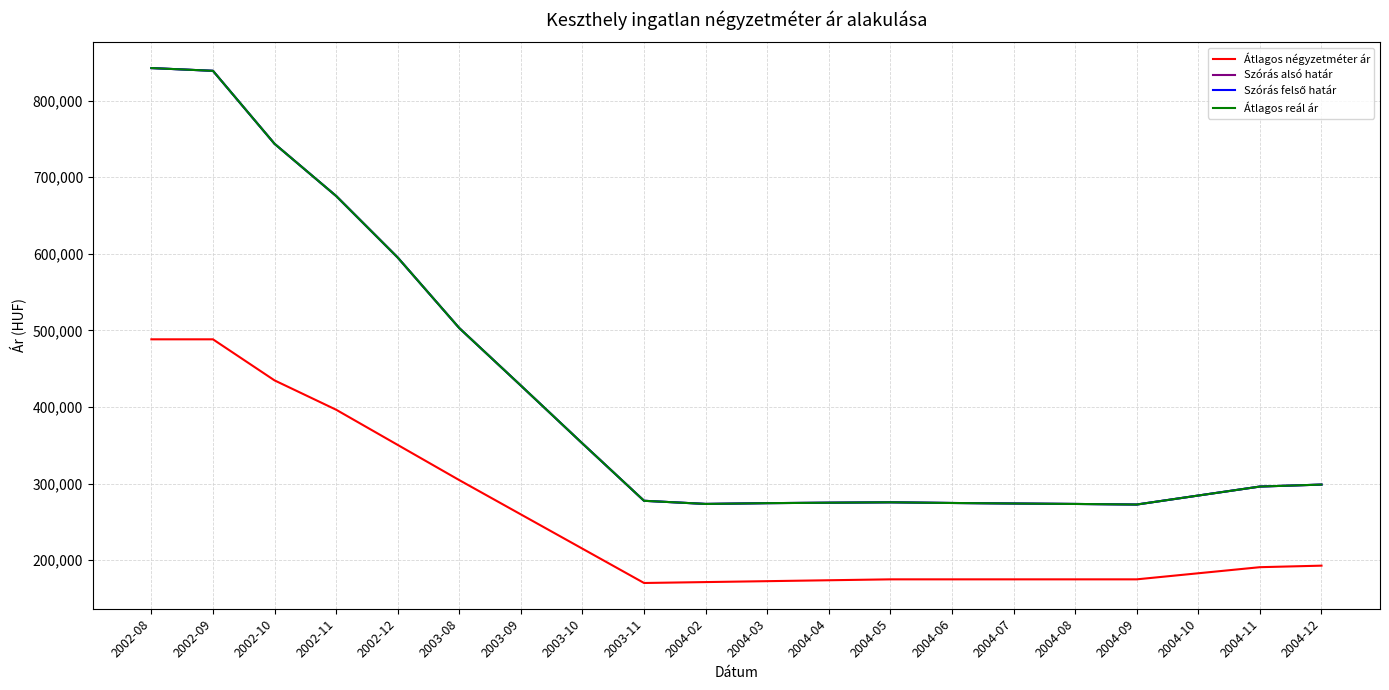

At which category is the sum across all series the highest?

2002-08